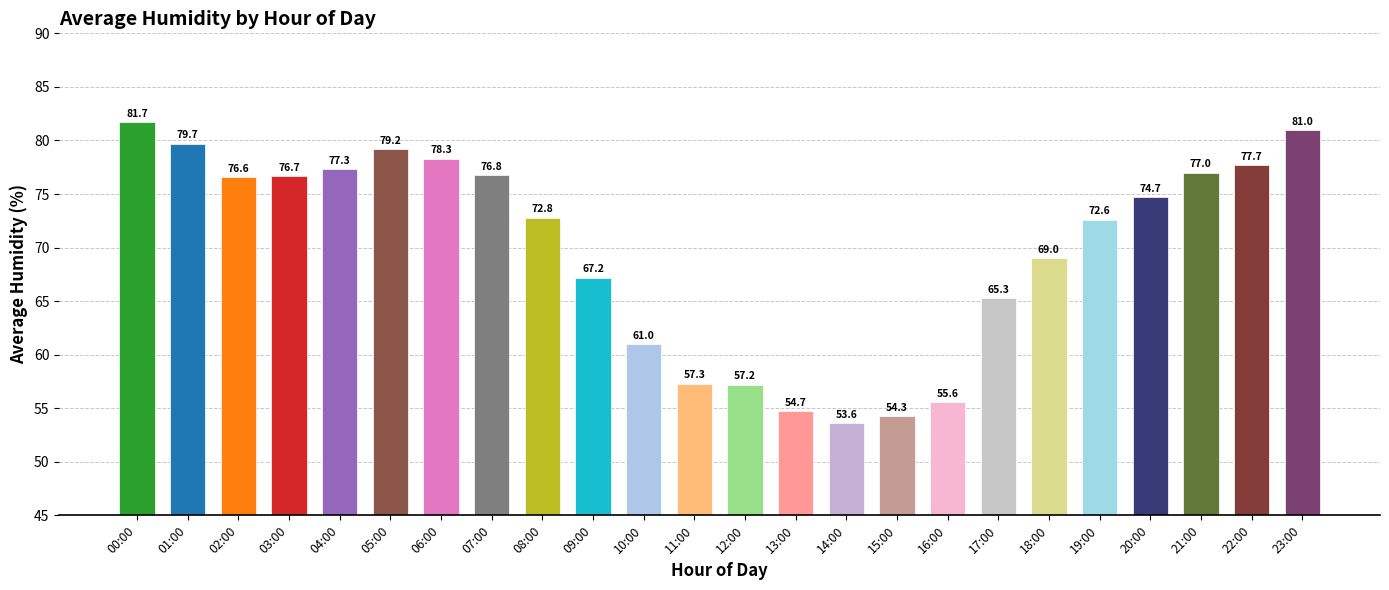

What is the ratio of the value at 21:00 to the value at 16:00?

1.4